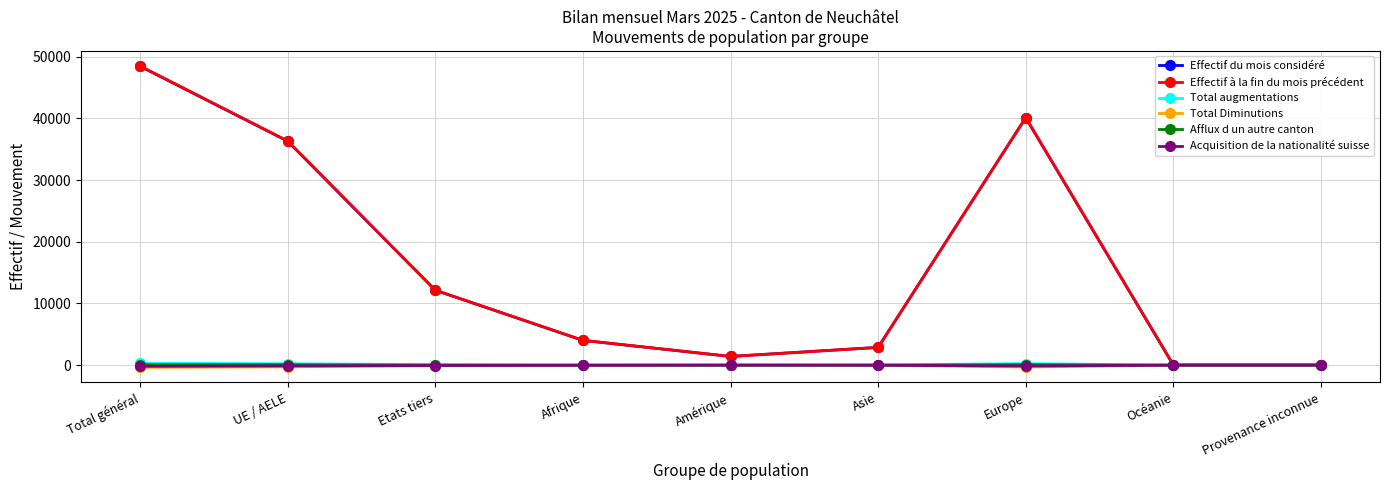

What is the greatest value displayed?

48485